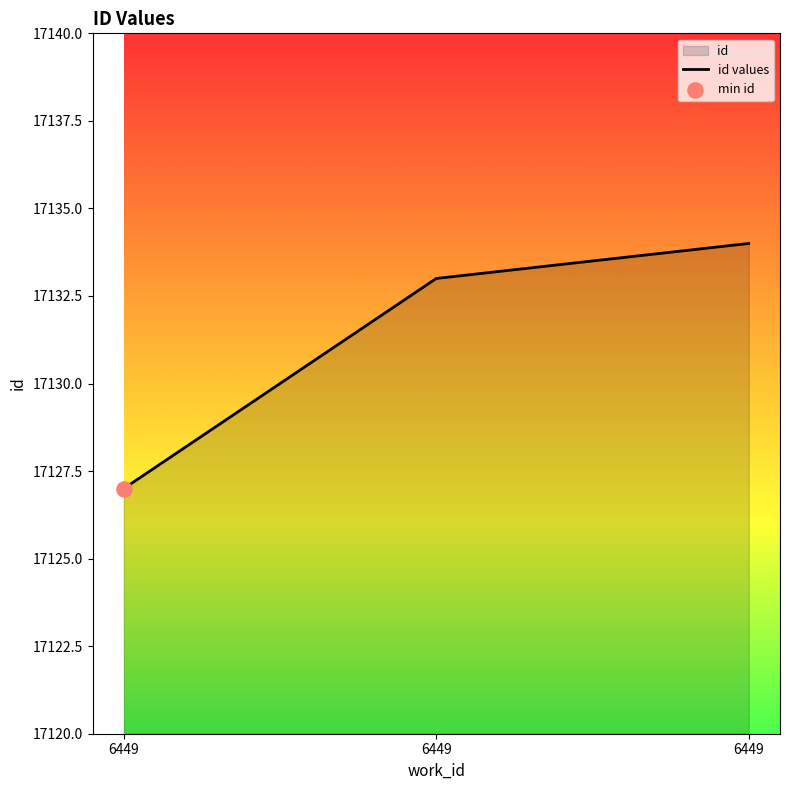

Which has a higher value, 6449 or 6449?

6449